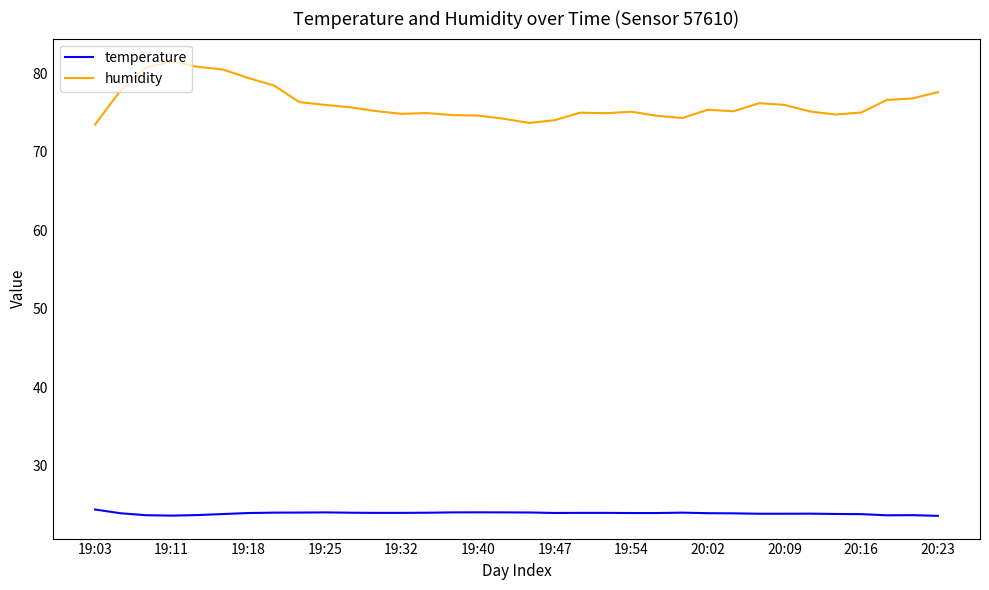

Does the chart display data point markers on the line(s)?

No